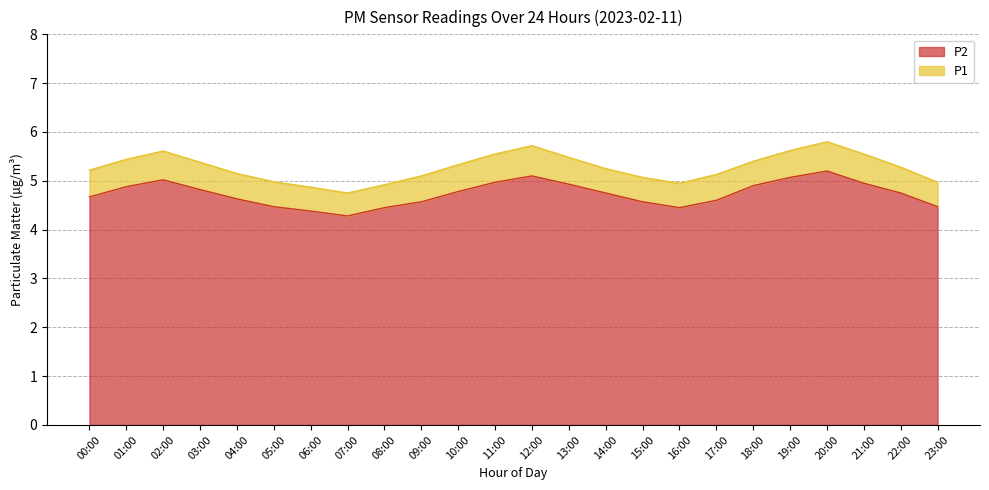

Which series has the largest total across all categories?

P1